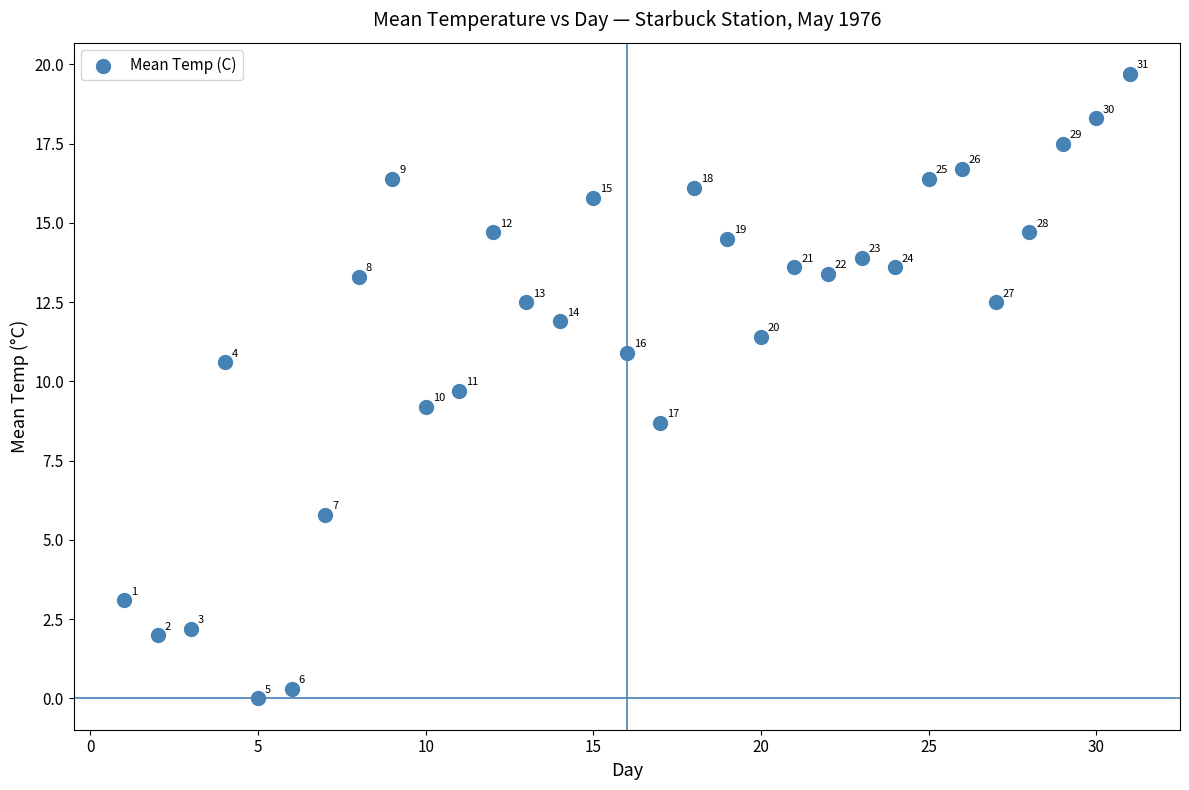

What Y value in the scatter plot is closest to 9?

9.2